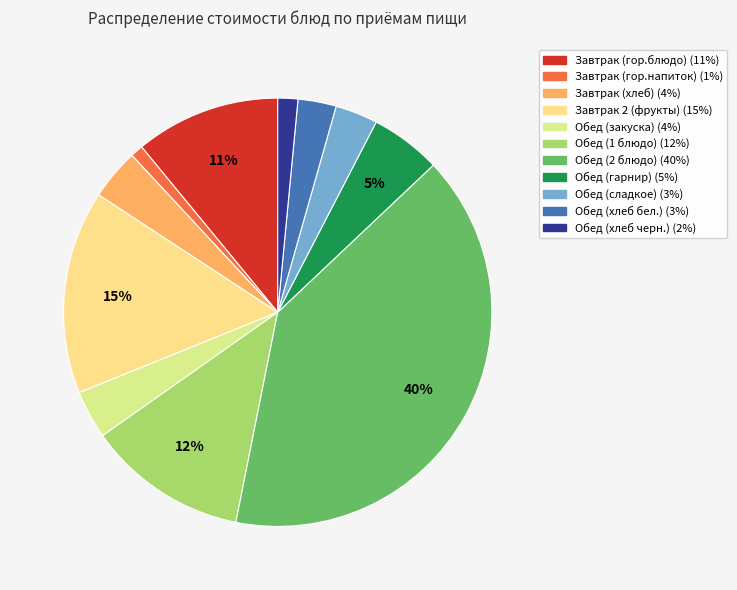

How many segments does this pie chart have?

11